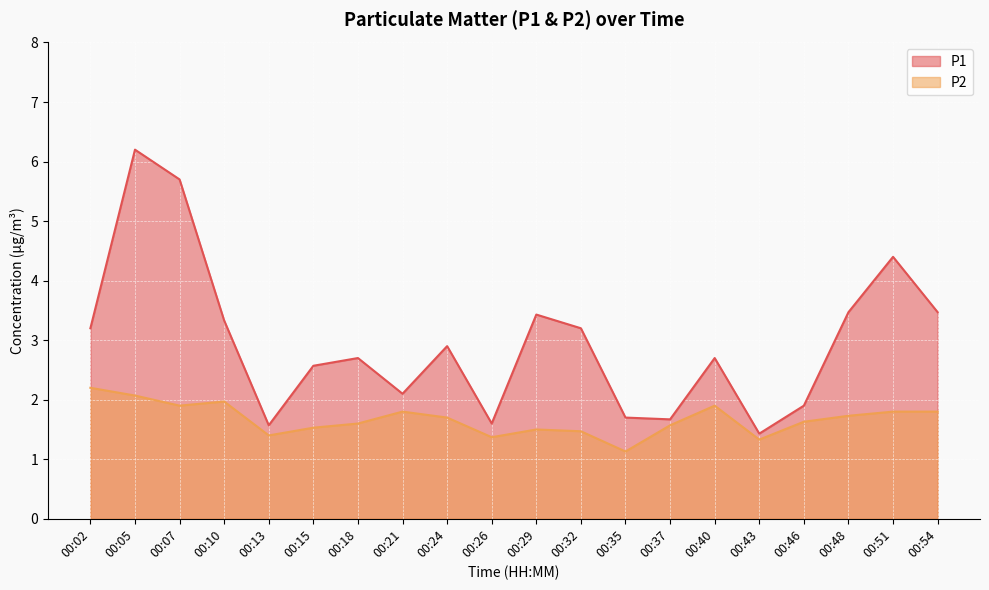

Reading left to right, extract all data points from this chart.

P1: 00:02=3.2	00:05=6.2	00:07=5.7	00:10=3.3	00:13=1.6	00:15=2.6	00:18=2.7	00:21=2.1	00:24=2.9	00:26=1.6	00:29=3.4	00:32=3.2	00:35=1.7	00:37=1.7	00:40=2.7	00:43=1.4	00:46=1.9	00:48=3.5	00:51=4.4	00:54=3.5
P2: 00:02=2.2	00:05=2.1	00:07=1.9	00:10=2.0	00:13=1.4	00:15=1.5	00:18=1.6	00:21=1.8	00:24=1.7	00:26=1.4	00:29=1.5	00:32=1.5	00:35=1.1	00:37=1.6	00:40=1.9	00:43=1.3	00:46=1.6	00:48=1.7	00:51=1.8	00:54=1.8